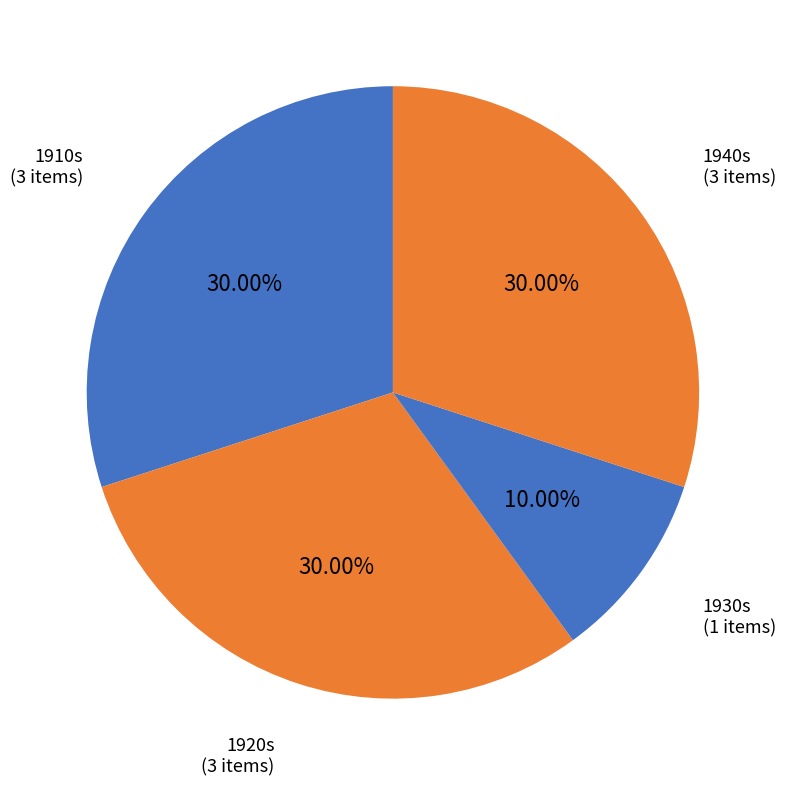

What is the ratio of the value at 1940s (3 items) to the value at 1920s (3 items)?

1.0